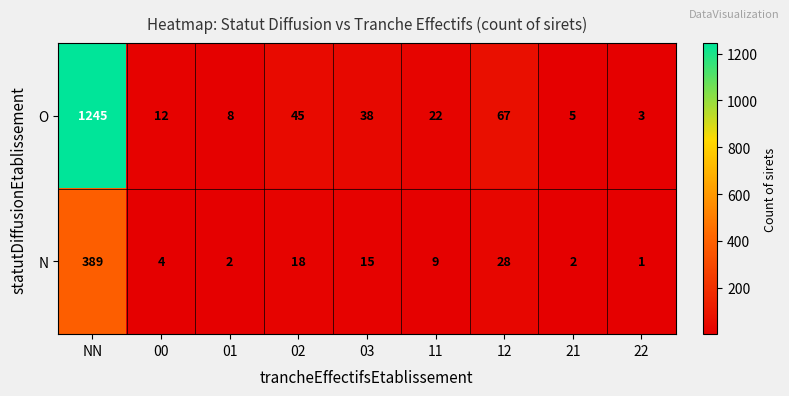

How many values in the O series are below 22?

4